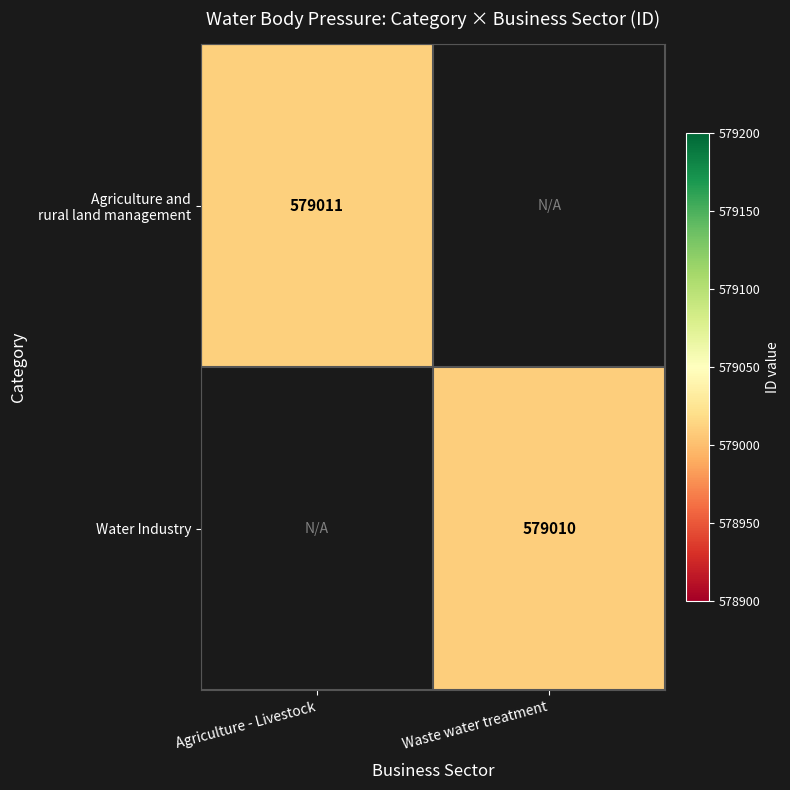

The Water Industry series shows 807992 at Waste water treatment. True or false?

False